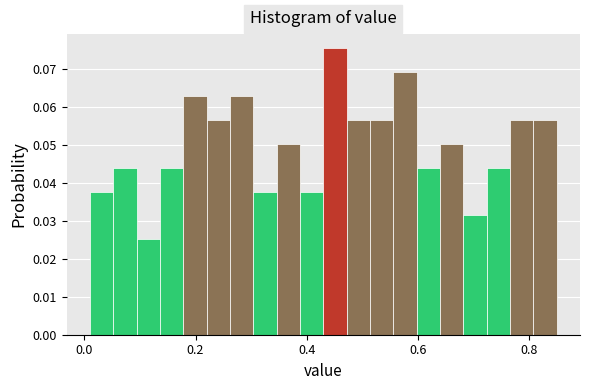

Around what value on the x-axis is the tallest bar? Give the approximate position of its centre, as read against the axis.

0.46